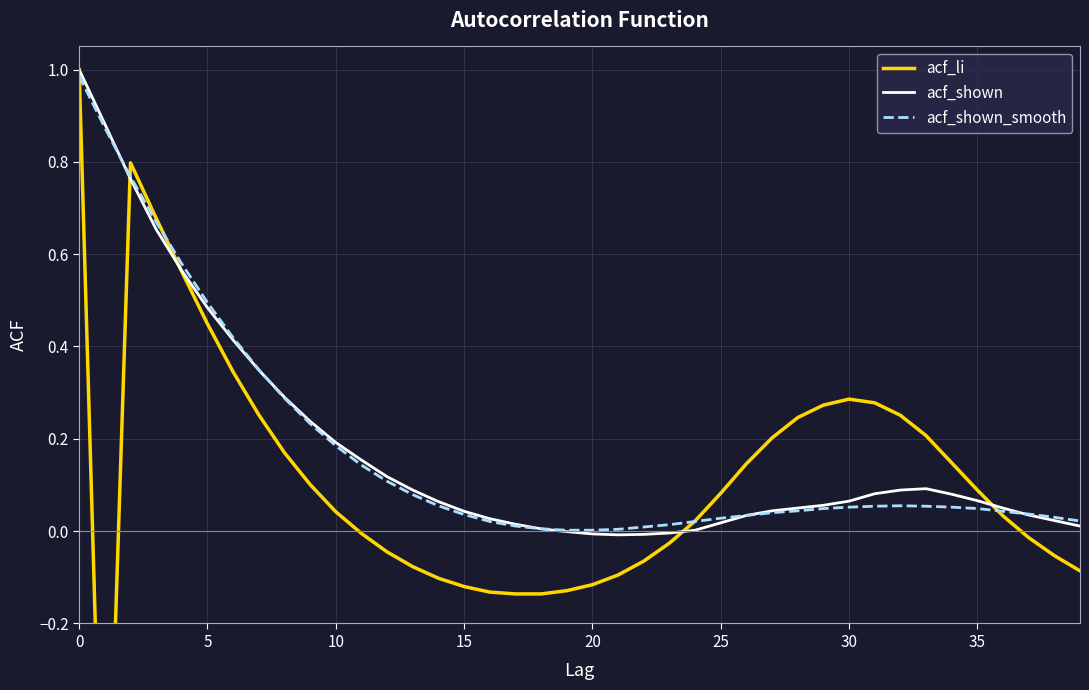

The value of acf_shown_smooth at 0 is 0.5. True or false?

False